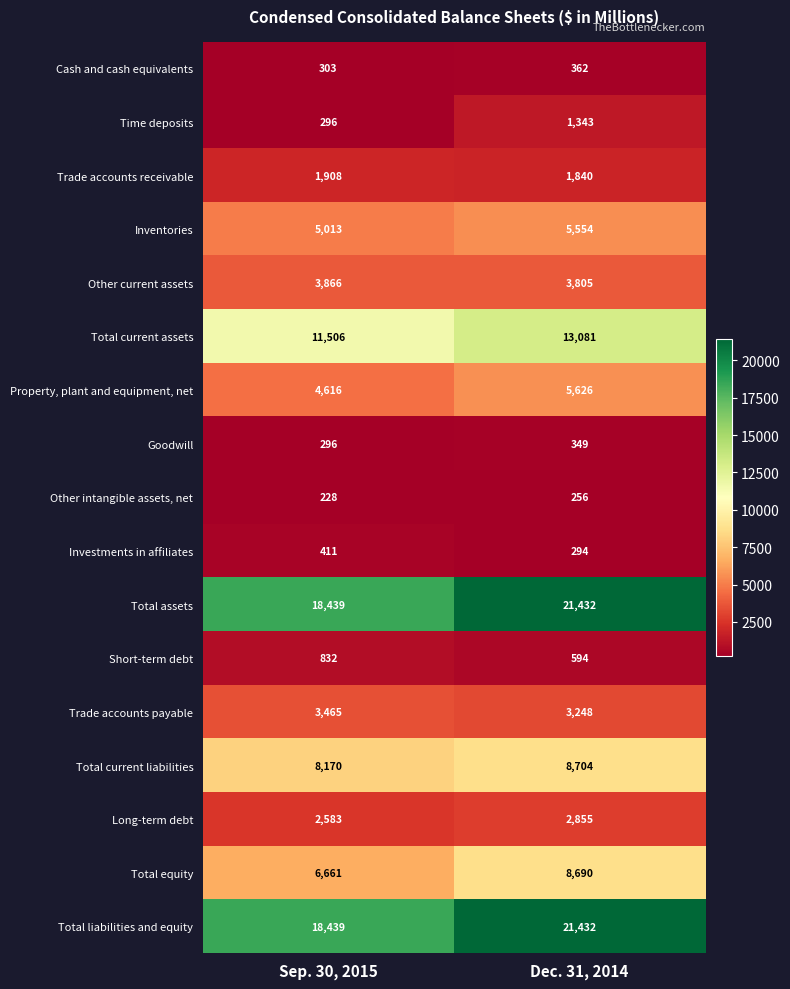

What is the sum of all Long-term debt values?

5438